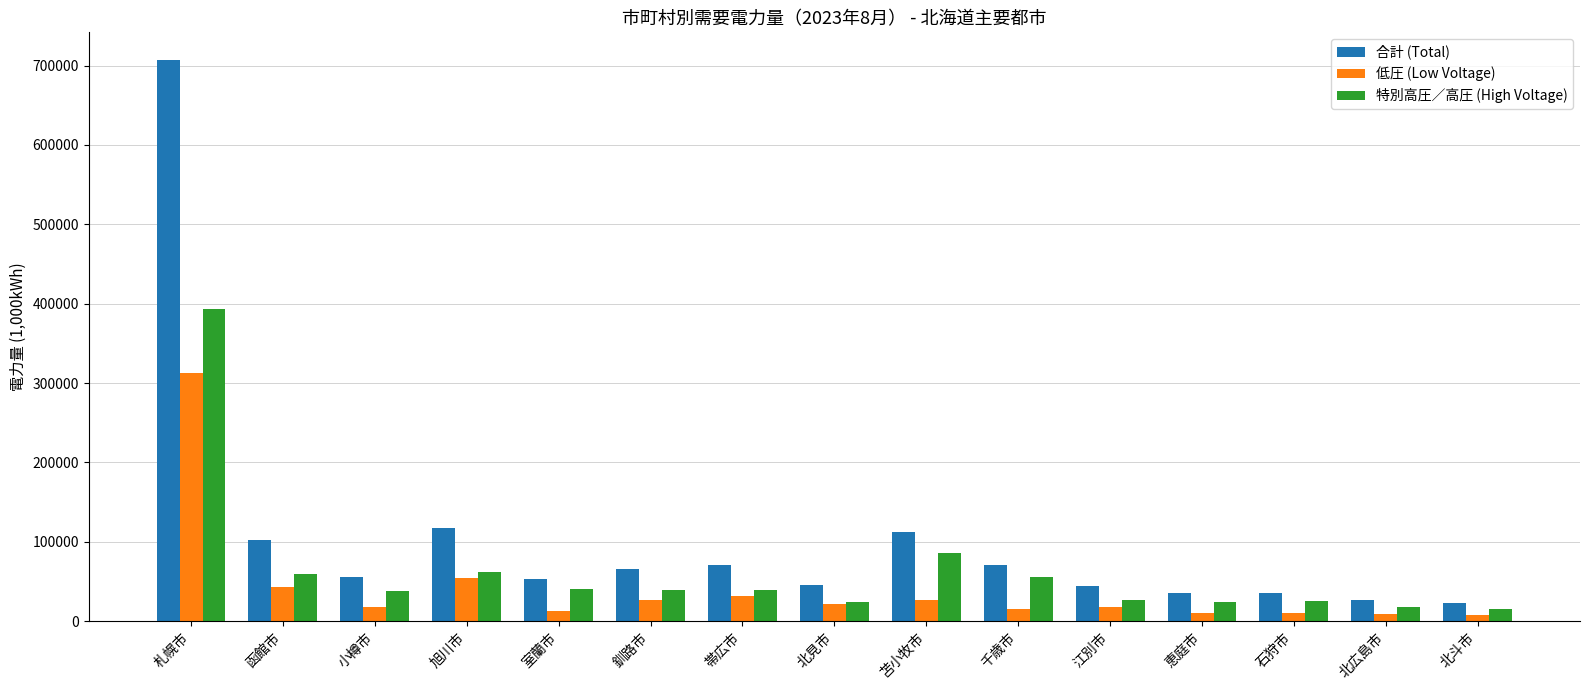

Where does the 合計 (Total) series first go above 55543?

札幌市